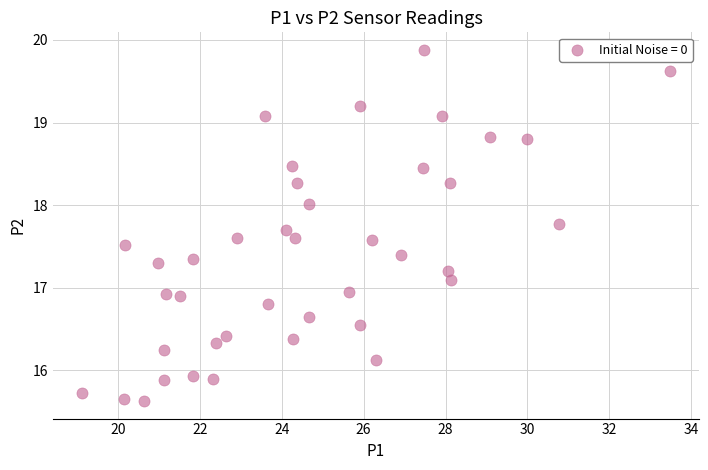

What is the range of X values (max minus min)?

14.3